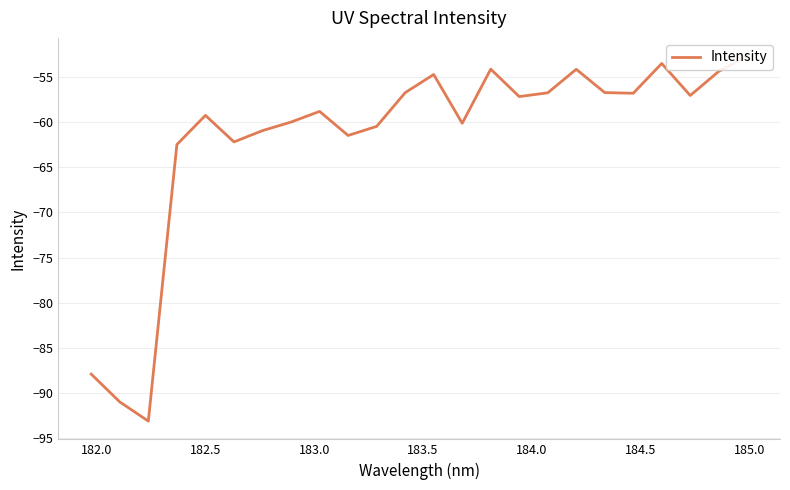

Reading right to left, what are all the values shown in this chart?

-52.7	-54.4	-57.0	-53.5	-56.8	-56.7	-54.1	-56.7	-57.2	-54.1	-60.1	-54.7	-56.7	-60.5	-61.5	-58.8	-60.0	-60.9	-62.2	-59.2	-62.5	-93.1	-91.0	-87.9